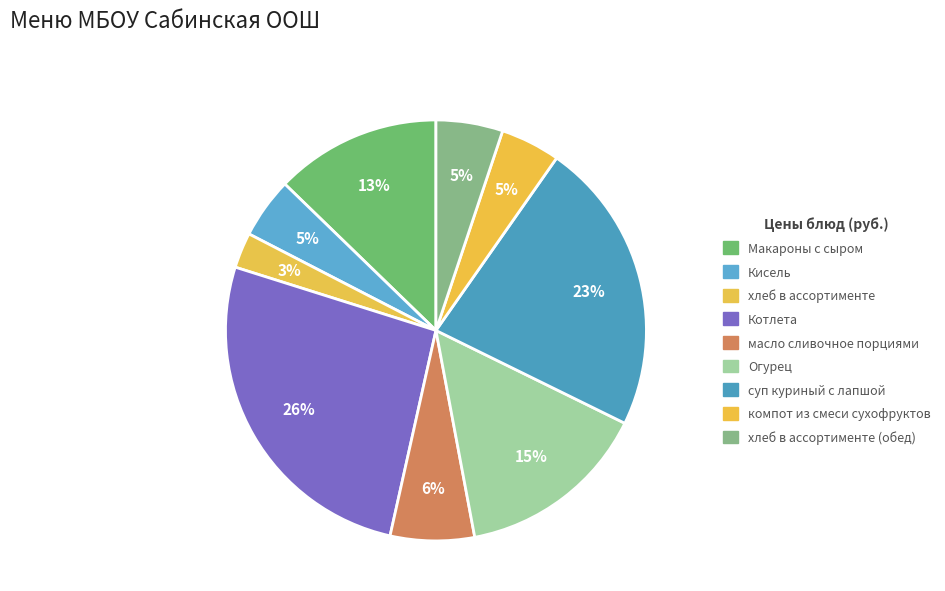

What is the smallest slice in the pie chart?

хлеб в ассортименте